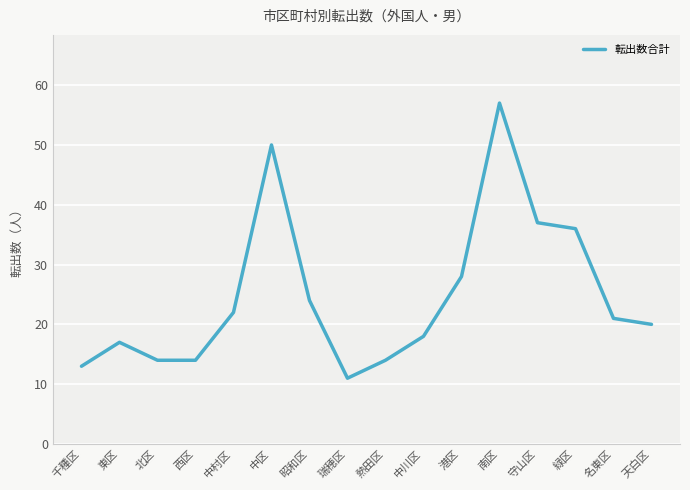

How many values are below 21?

8